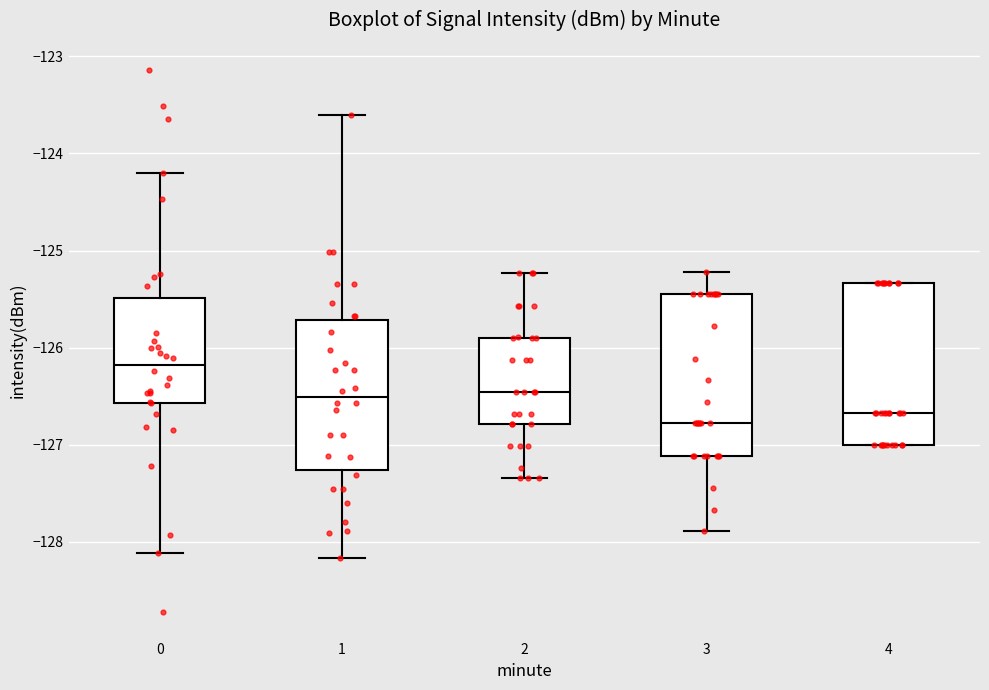

Which box has the highest median line?

0